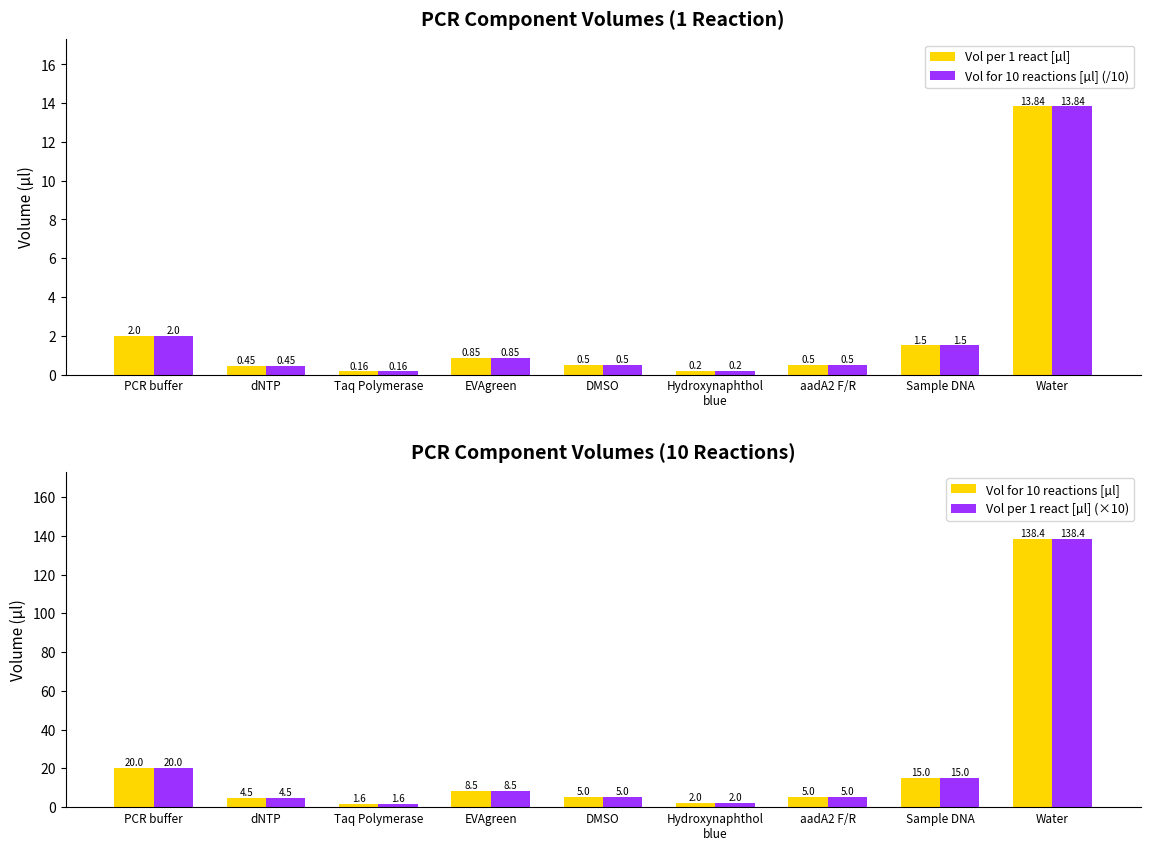

At Hydroxynaphthol
blue, list the series in order from smallest to largest.

Vol per 1 react [µl], Vol for 10 reactions [µl] (/10), Vol for 10 reactions [µl], Vol per 1 react [µl] (×10)